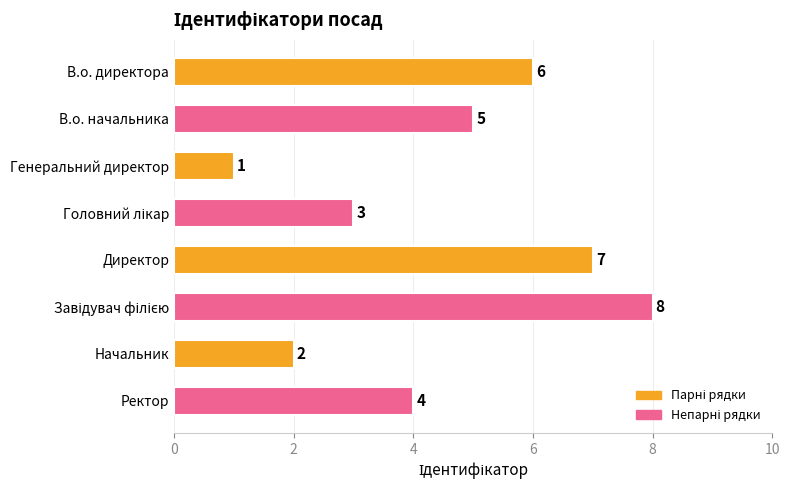

Reading top to bottom, what are all the values shown in this chart?

6	5	1	3	7	8	2	4